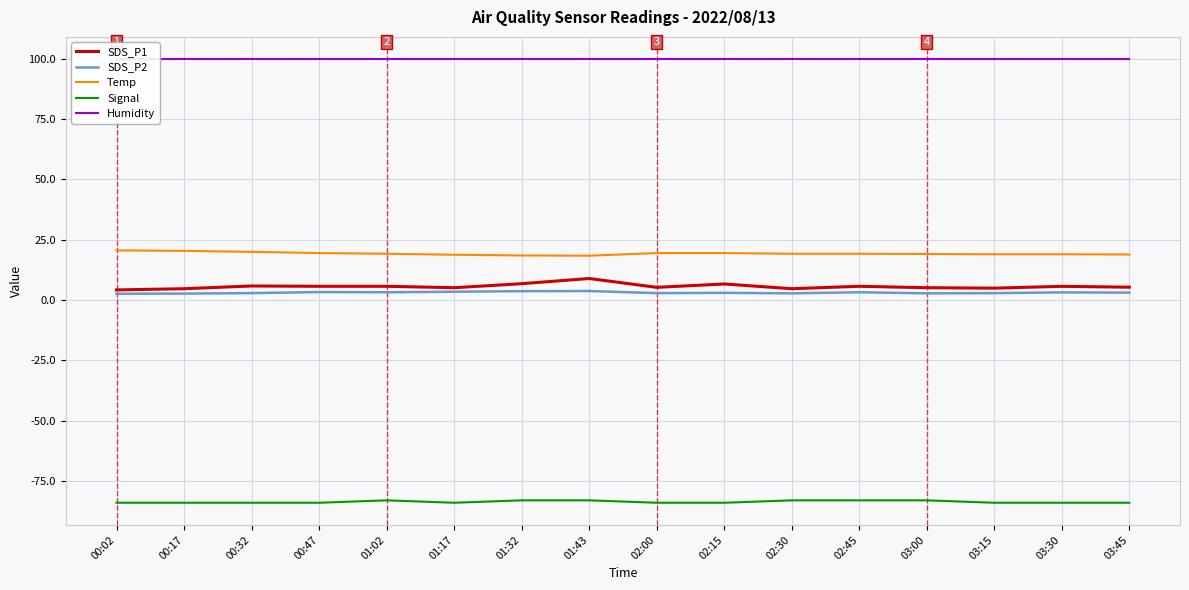

Which has a higher value, 02:00 or 00:17?

02:00